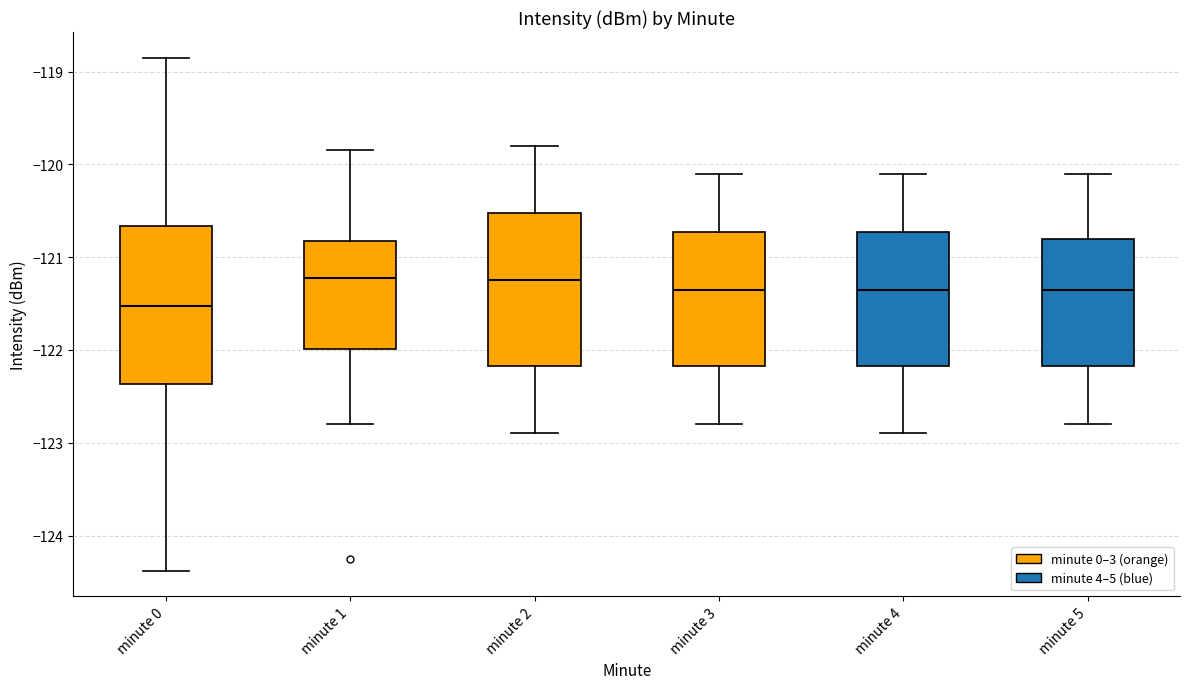

Reading left to right, transcribe this box plot: for each box, give where its median line is, the range the box spans, and where its two whiskers end, as read against the y-axis. The values are not printed on the chart, so give them approximately, as read against the axis.

minute 0: median -121.5, box -122.4 to -120.7, whiskers -124.4 to -118.9
minute 1: median -121.2, box -122.0 to -120.8, whiskers -122.8 to -119.8
minute 2: median -121.2, box -122.2 to -120.5, whiskers -122.9 to -119.8
minute 3: median -121.3, box -122.2 to -120.7, whiskers -122.8 to -120.1
minute 4: median -121.3, box -122.2 to -120.7, whiskers -122.9 to -120.1
minute 5: median -121.3, box -122.2 to -120.8, whiskers -122.8 to -120.1